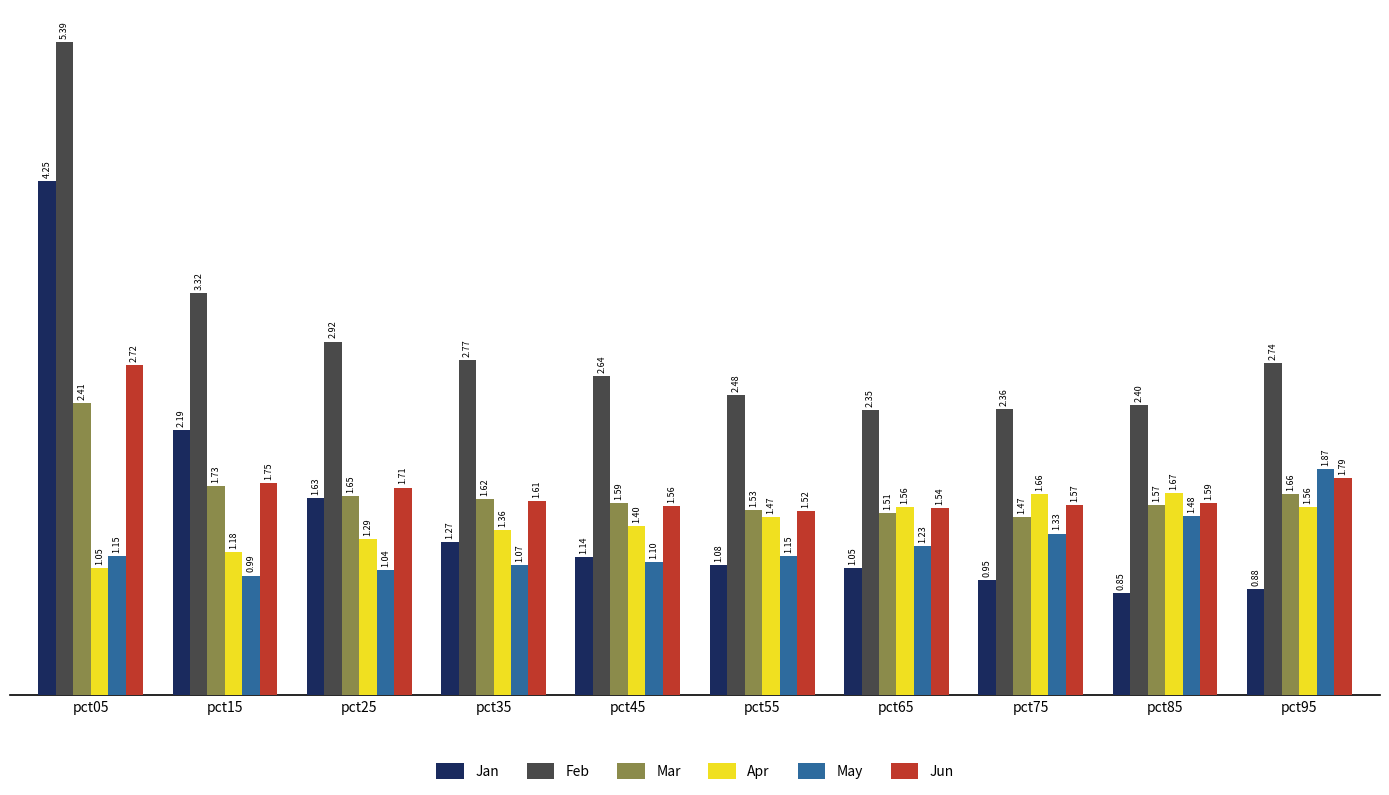

What is the difference between the highest and lowest values at pct15?

2.3